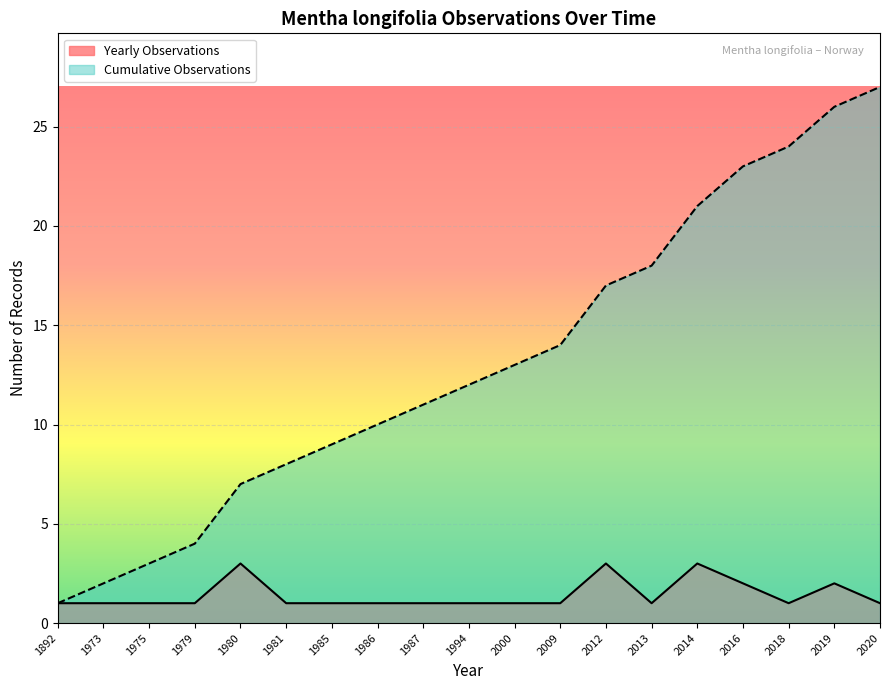

True or false: the data shows 28 at 2014.

False